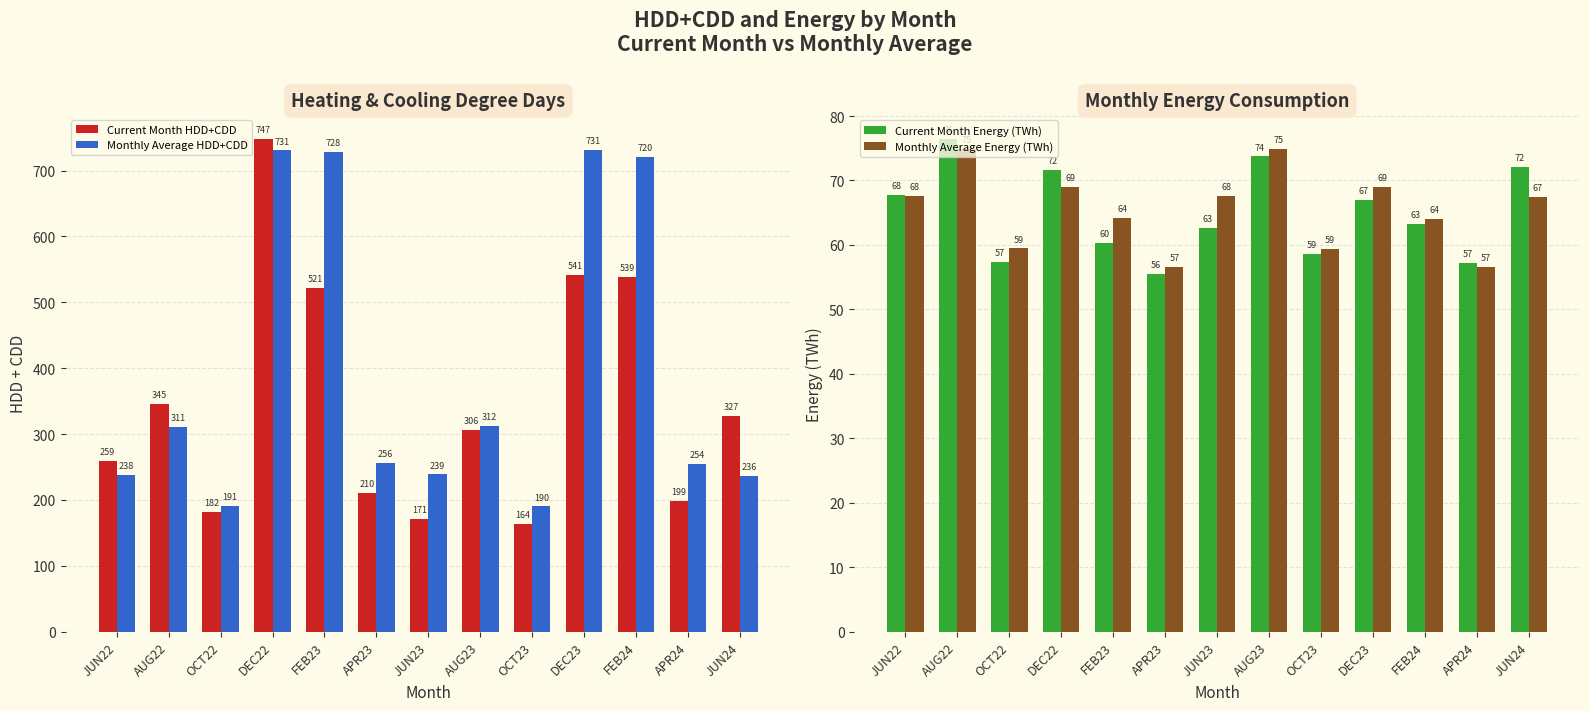

Reading left to right, what are all the values shown in this chart?

Current Month HDD+CDD: 258.8	345.4	181.5	747.4	521.3	210.0	170.6	305.9	163.7	541.2	539.0	198.9	327.1
Monthly Average HDD+CDD: 238.0	310.6	190.6	730.7	728.1	255.9	238.8	312.0	190.3	731.4	720.1	254.2	236.2
Current Month Energy (TWh): 67.8	76.4	57.3	71.6	60.3	55.5	62.7	73.7	58.6	67.0	63.3	57.2	72.1
Monthly Average Energy (TWh): 67.6	74.9	59.5	68.9	64.1	56.6	67.6	75.0	59.4	69.0	64.0	56.6	67.4